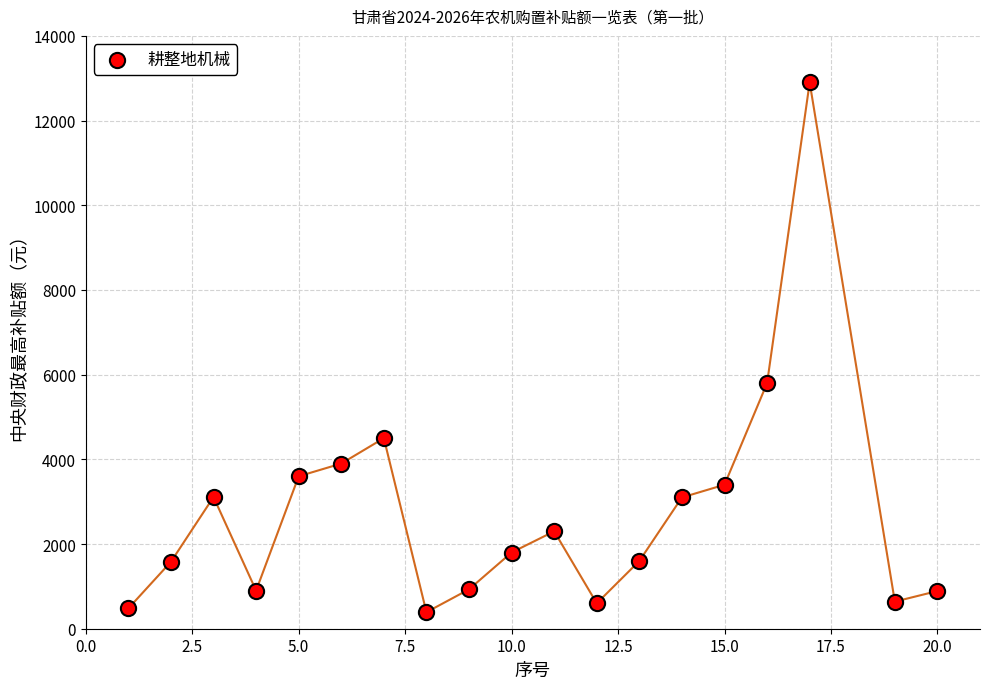

What is the range of X values (max minus min)?

19